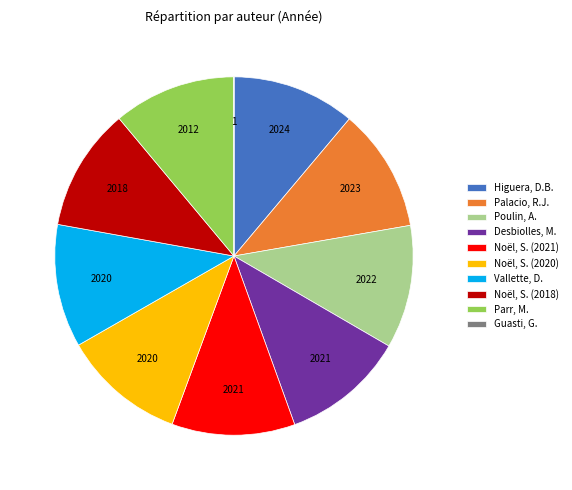

Is it true that Palacio, R.J. is 11% of the pie?

True